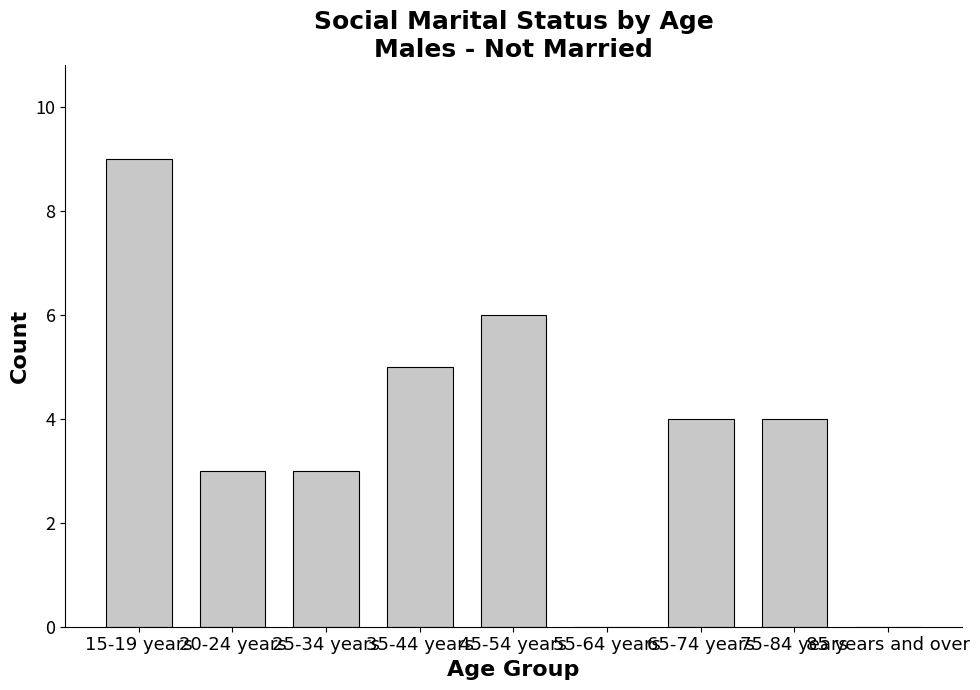

What is the sum of the values at 25-34 years and 65-74 years?

7